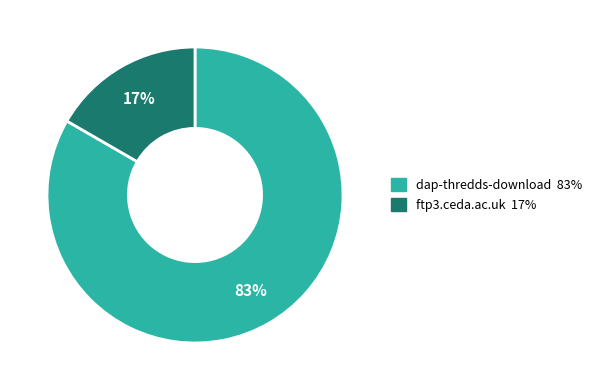

To the nearest percent, what percentage of the pie is dap-thredds-download?

83%